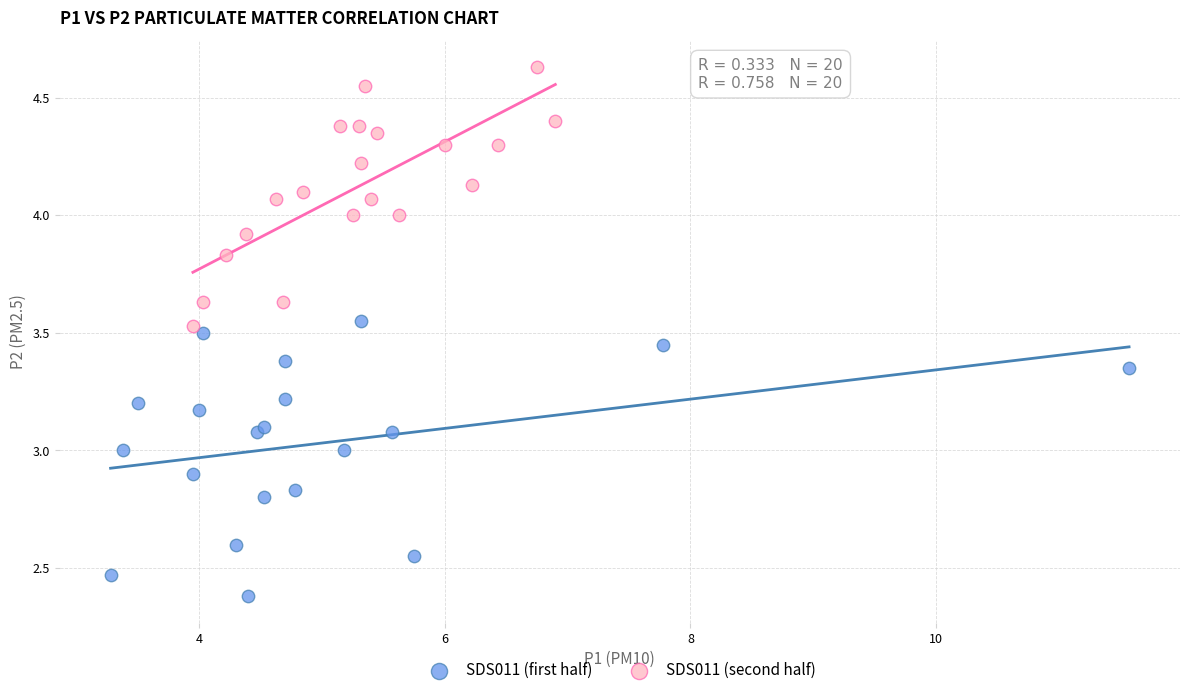

Which series has the widest spread of Y values?

SDS011 (first half)